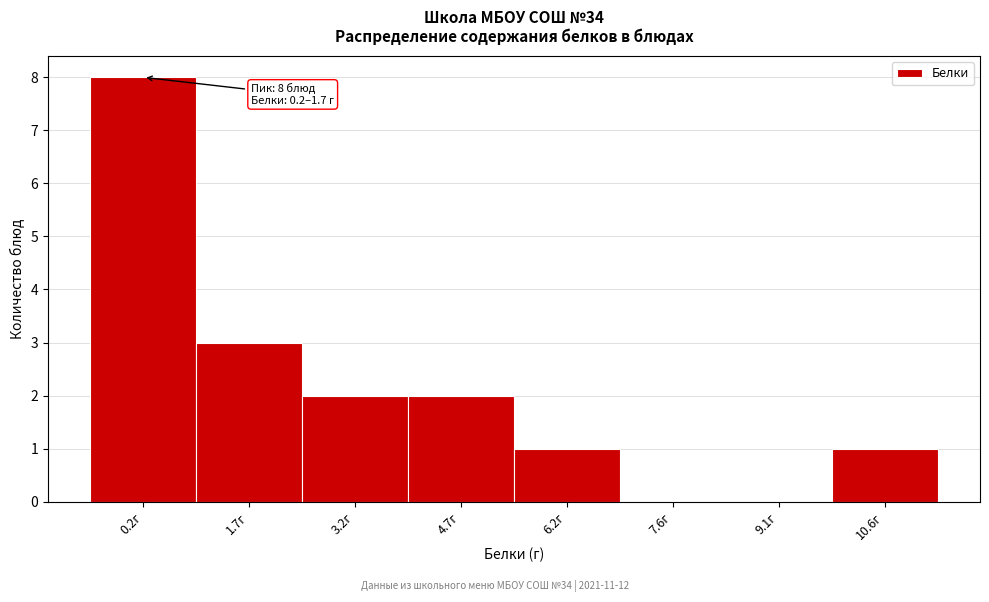

Reading left to right, what are all the values shown in this chart?

0.2г=8	1.7г=3	3.2г=2	4.7г=2	6.2г=1	7.6г=0	9.1г=0	10.6г=1